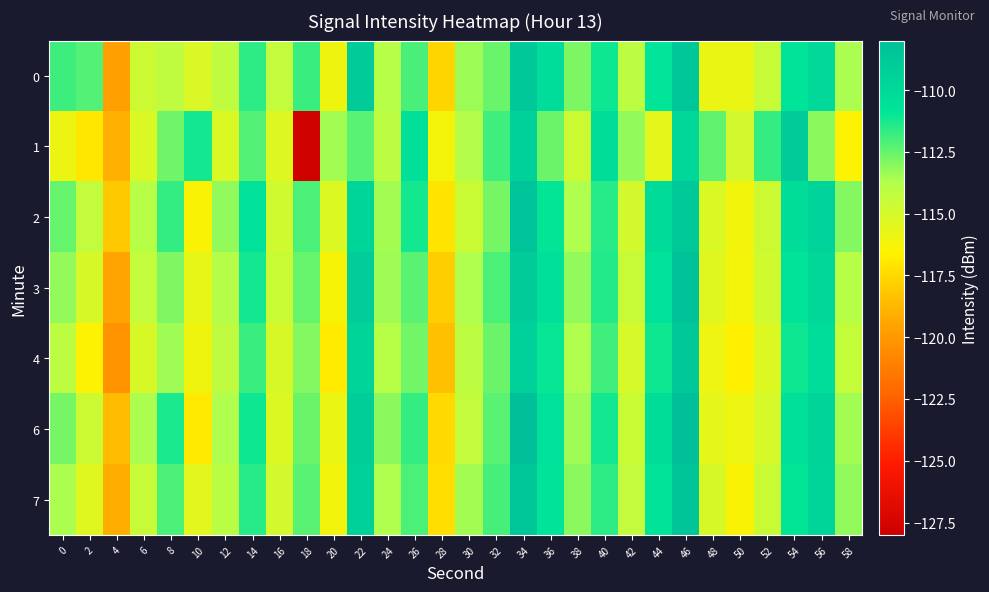

How many data points does each series have?

30